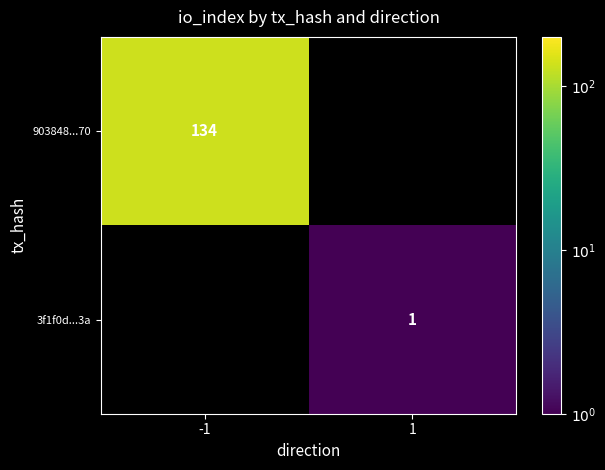

Is it true that 903848...70 equals 79 at -1?

False